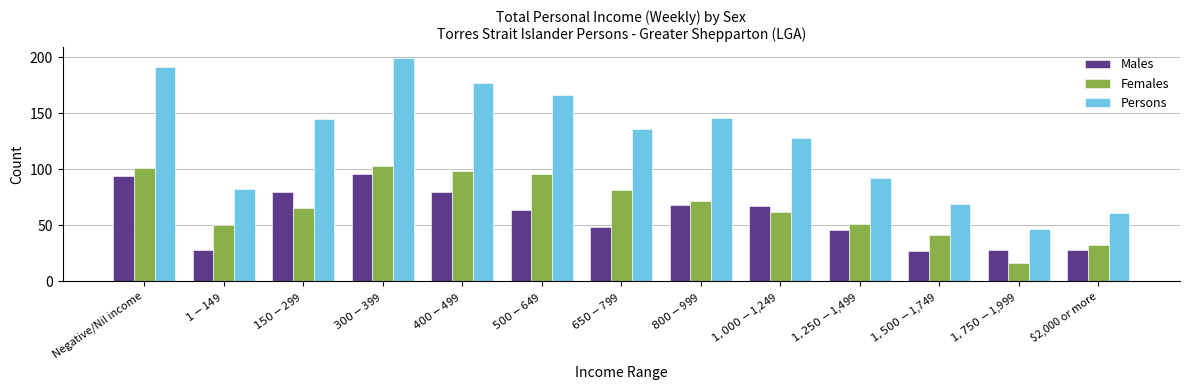

What is the smallest value displayed?

16